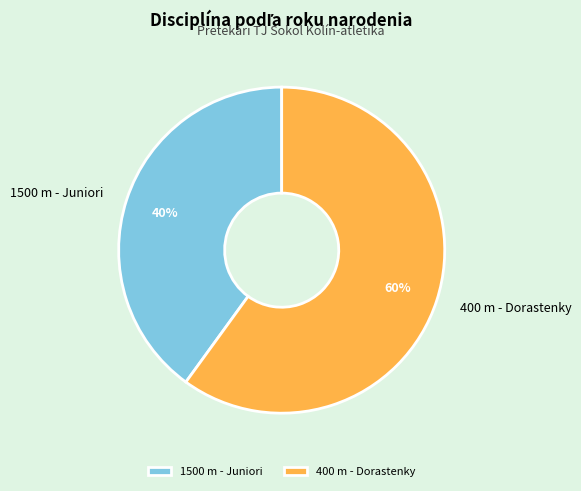

To the nearest percent, what is the average slice percentage?

50%